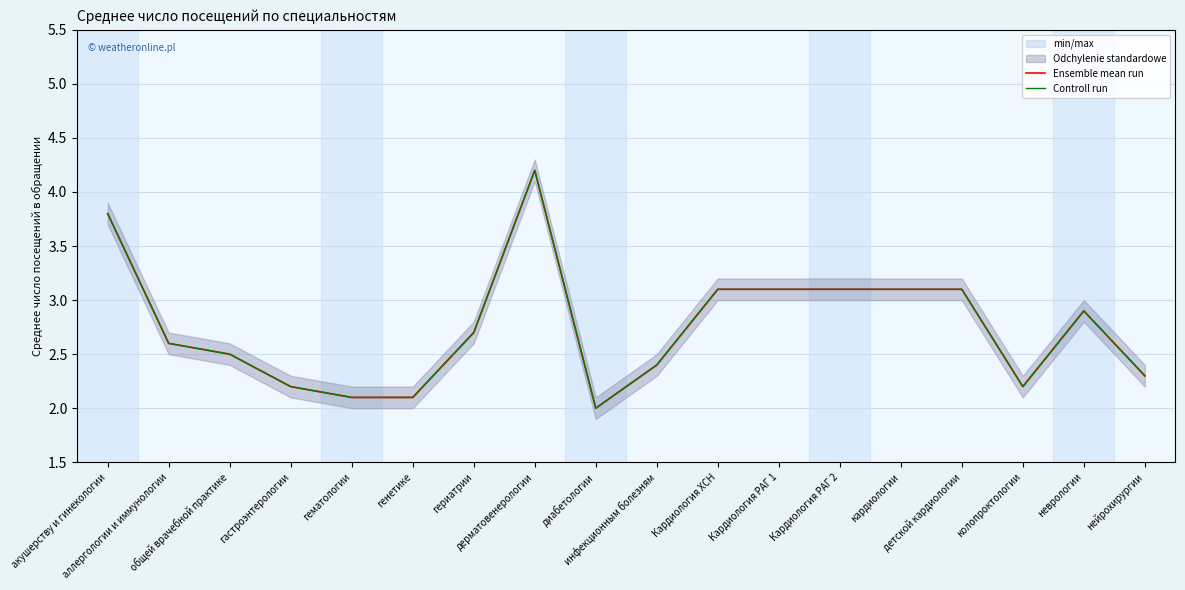

Where is the first local minimum for Controll run?

диабетологии